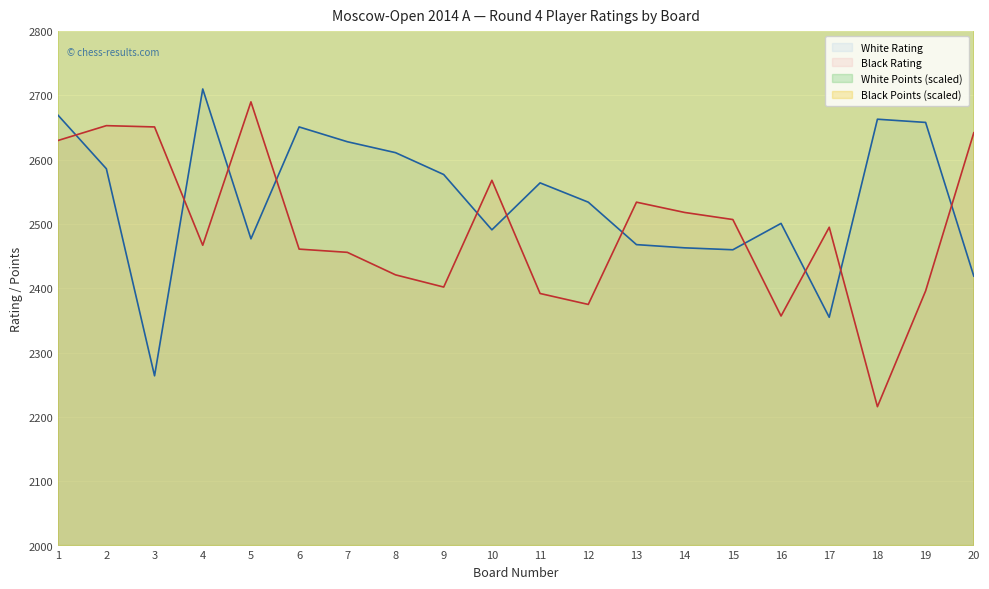

The value of White Rating at 15 is 824. True or false?

False